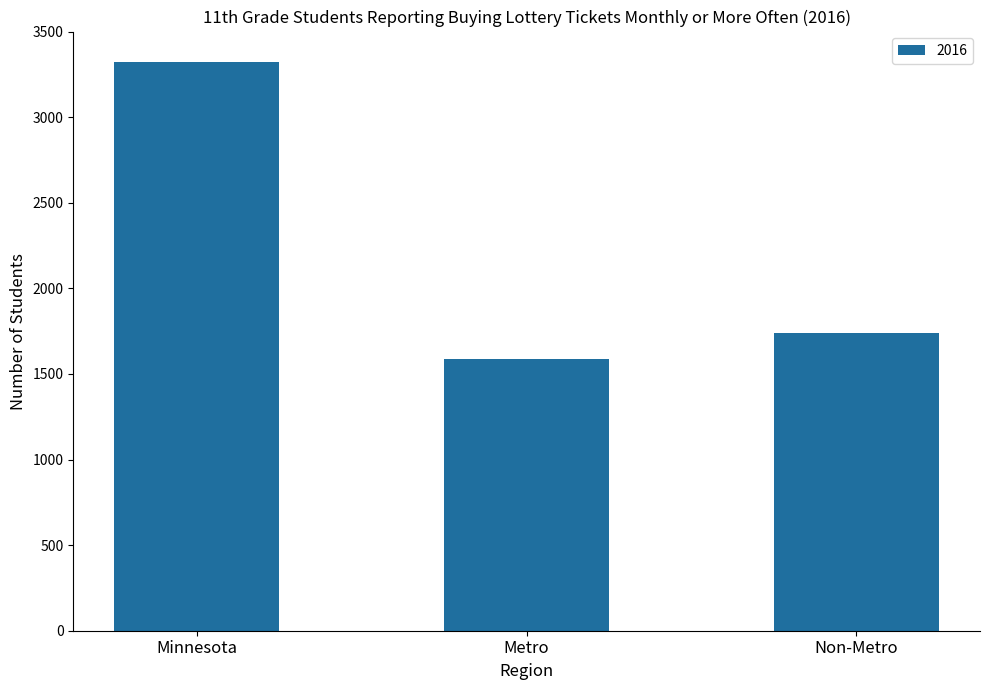

What is the approximate value at Non-Metro, to the nearest 100?

1700